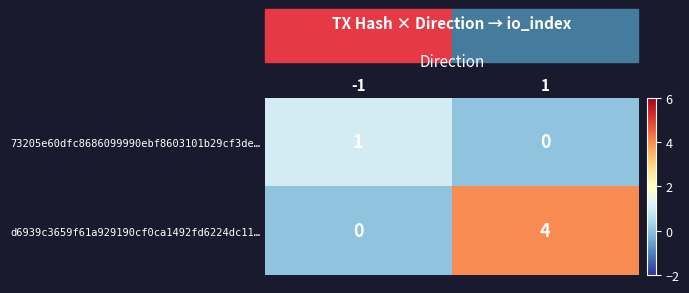

How many data points does each series have?

2